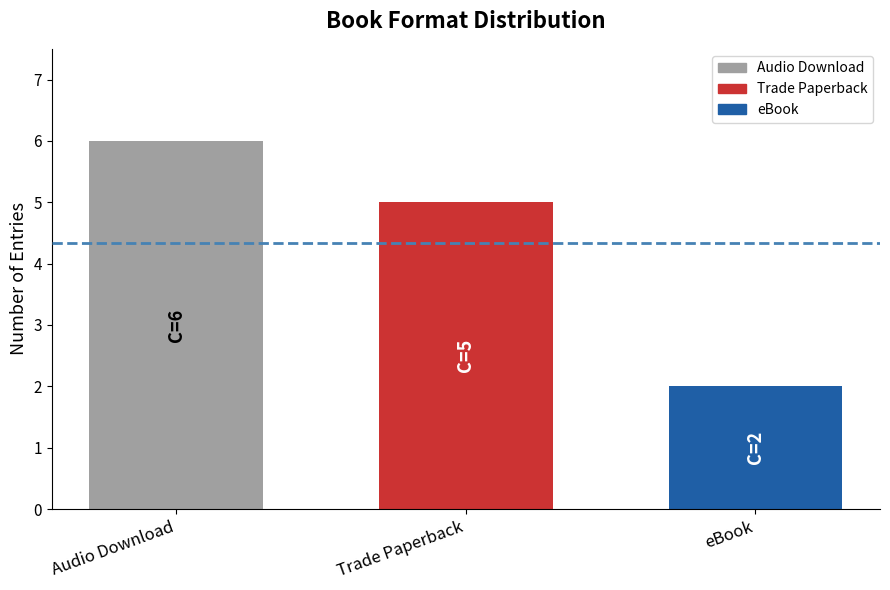

What is the change in value from Audio Download to eBook?

-4